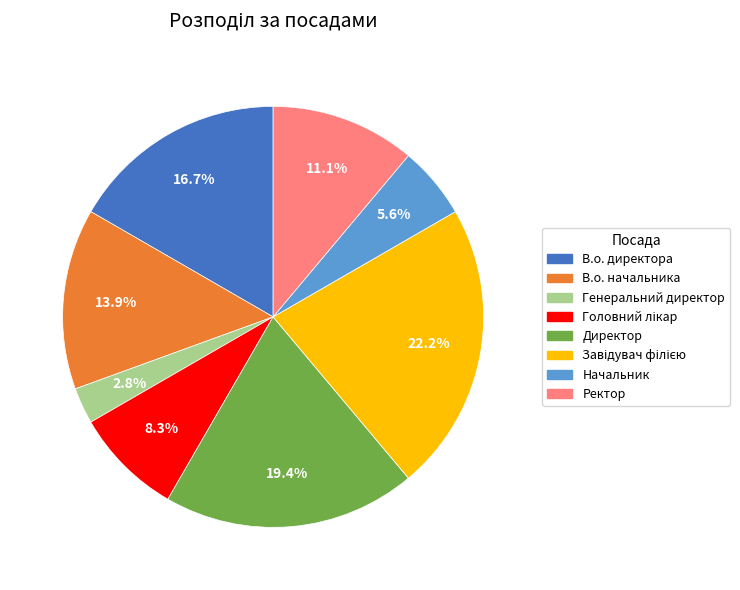

What is the total percentage of Ректор and В.о. директора?

27.8%